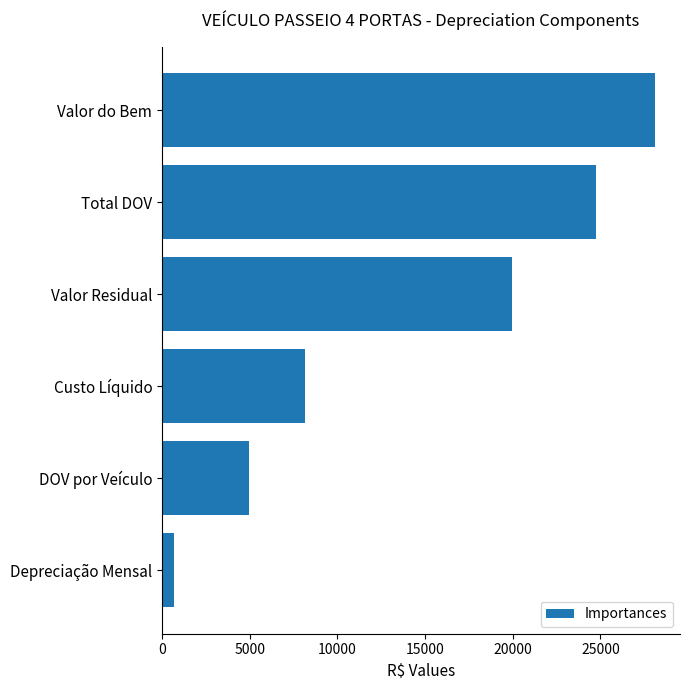

Reading top to bottom, extract all data points from this chart.

Valor do Bem=28131.3	Total DOV=24768.4	Valor Residual=19969.7	Custo Líquido=8161.7	DOV por Veículo=4953.7	Depreciação Mensal=680.1